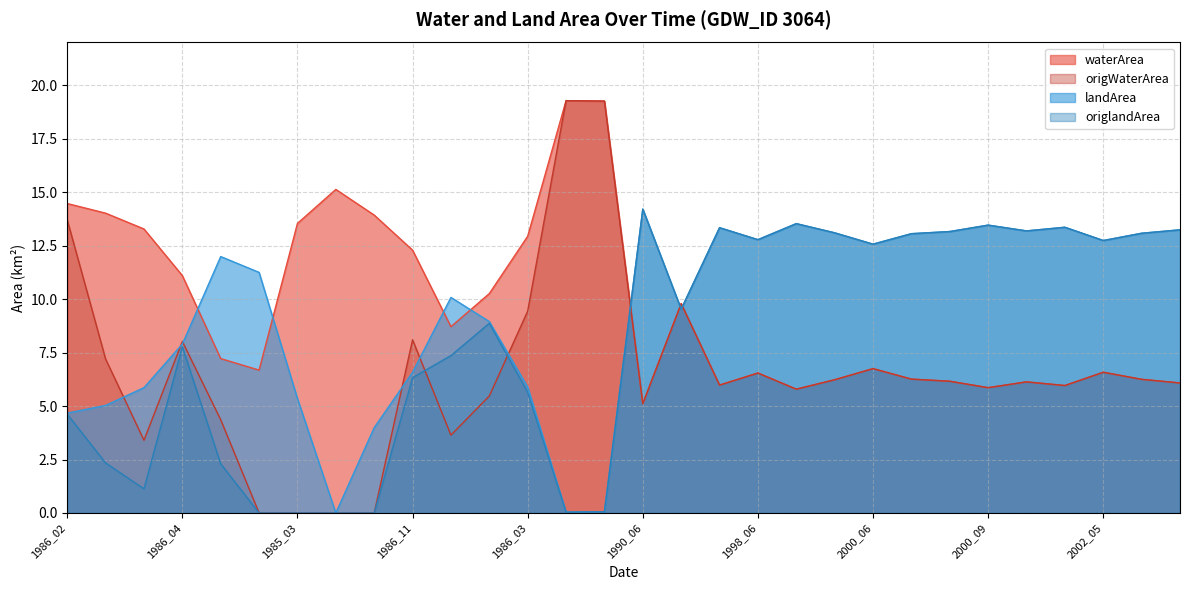

How many series are shown in this chart?

4